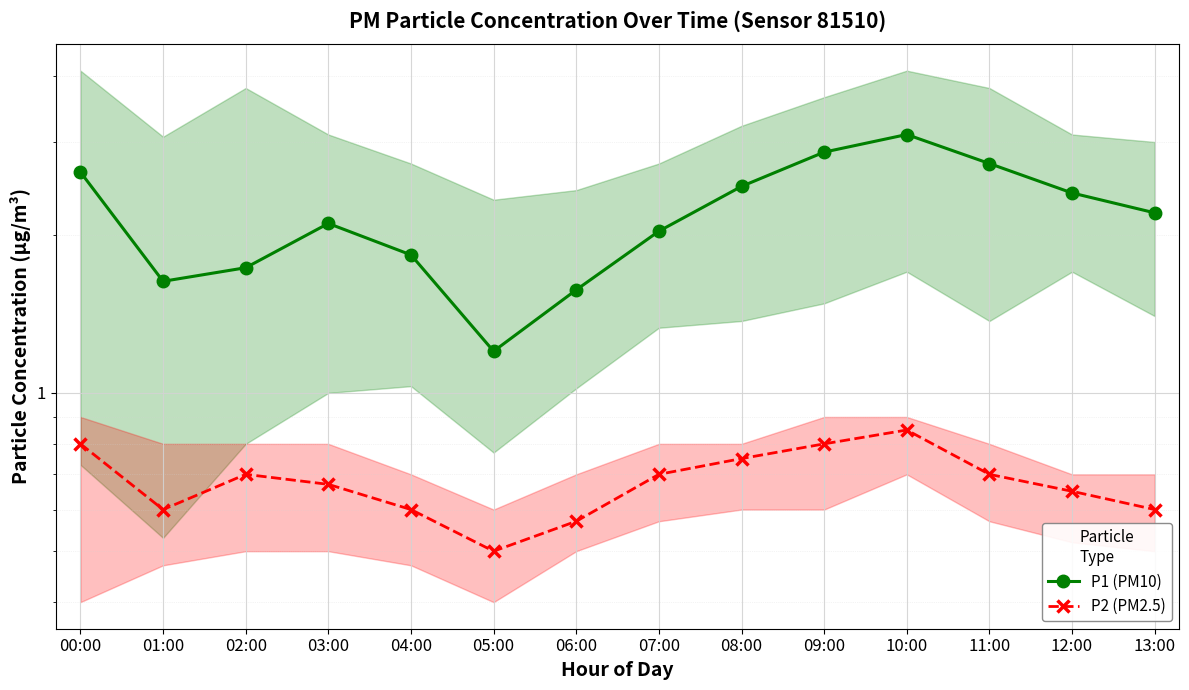

Where does the P1 (PM10) series first go above 2?

00:00